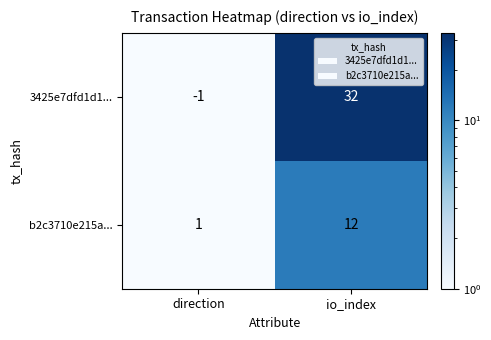

What is the sum of the 3425e7dfd1d1... values at direction and io_index?

31